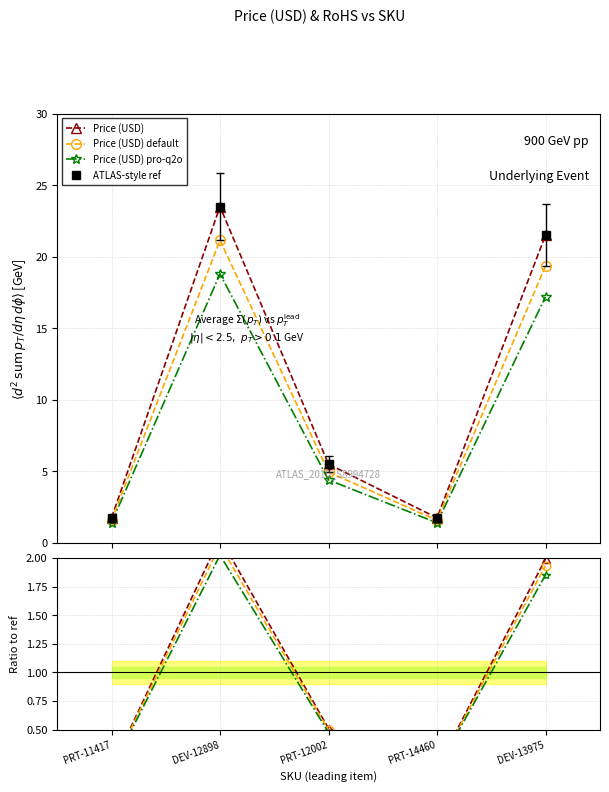

At how many categories does at least one series exceed 0?

5